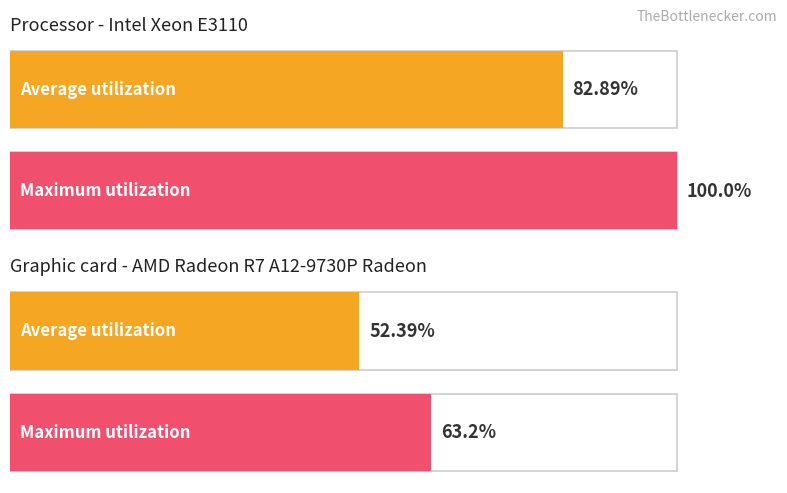

At how many categories does at least one series exceed 71?

1